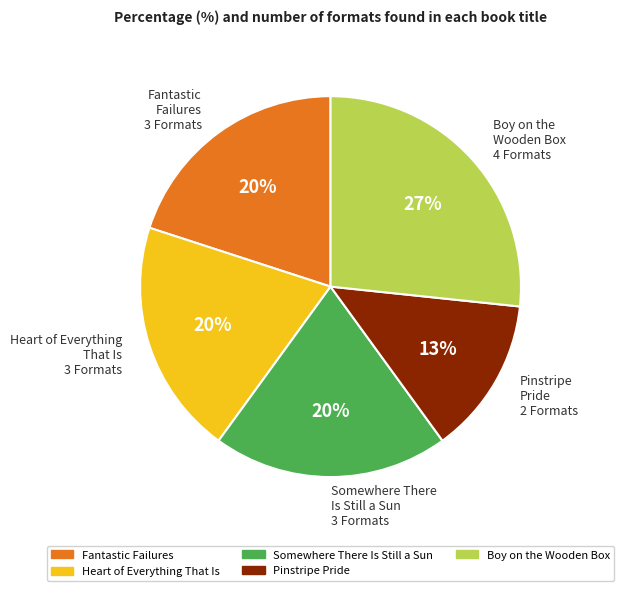

What percentage is the Boy on the Wooden Box slice, to the nearest percent?

27%